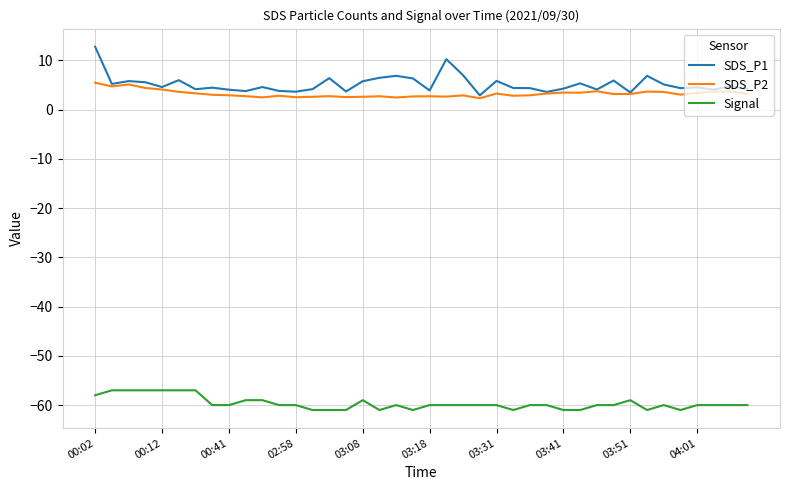

What is the smallest value displayed?

-61.0